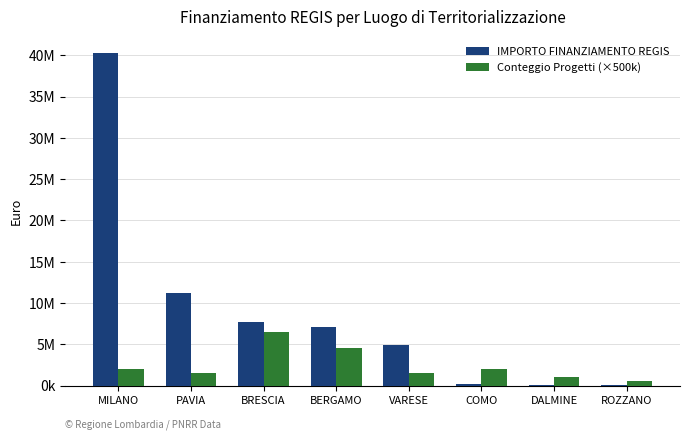

Does the chart contain stacked bars?

No